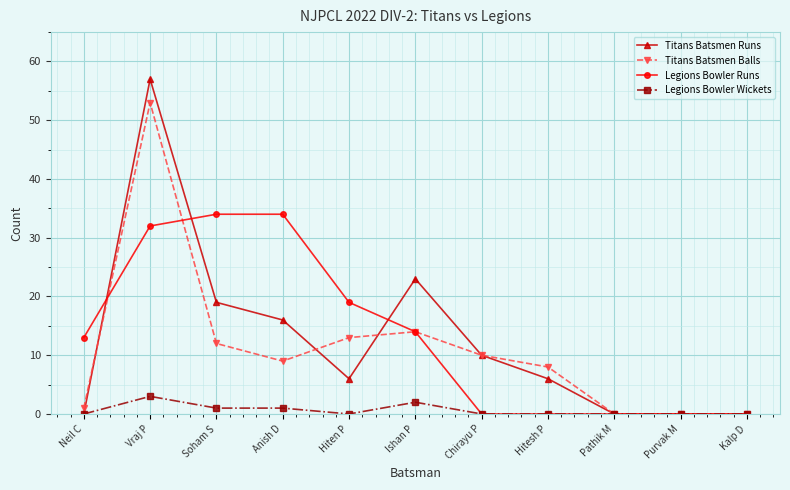

What is the difference between the Legions Bowler Wickets values at Purvak M and Vraj P?

3